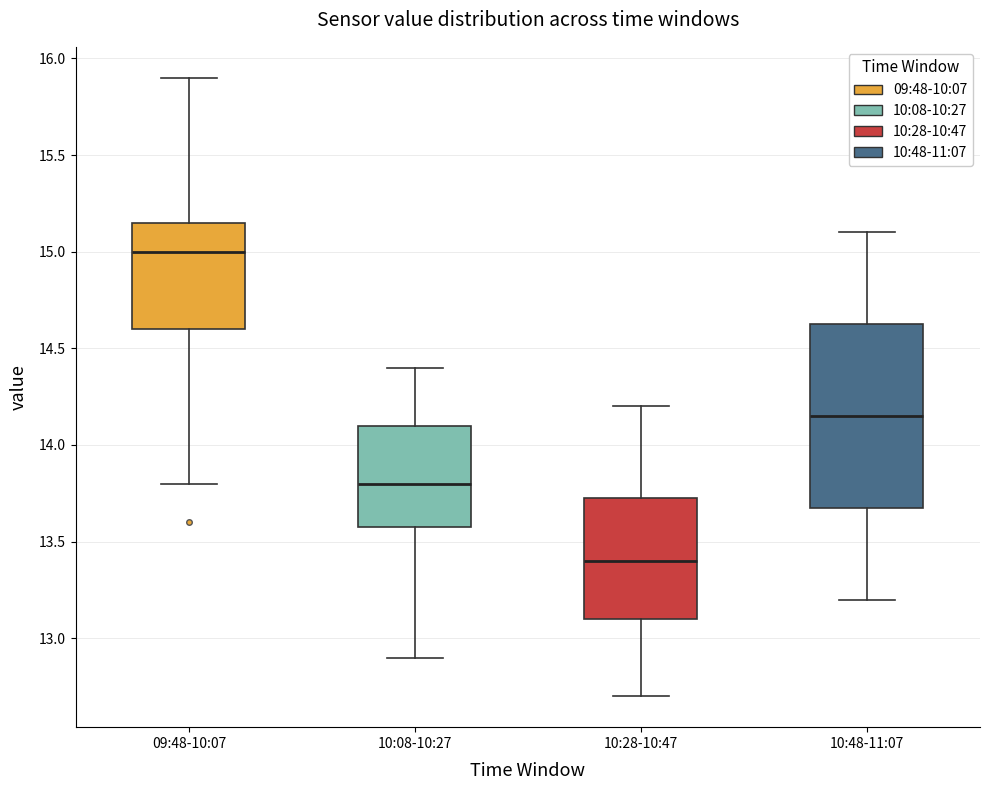

Which box has the highest median line?

09:48-10:07